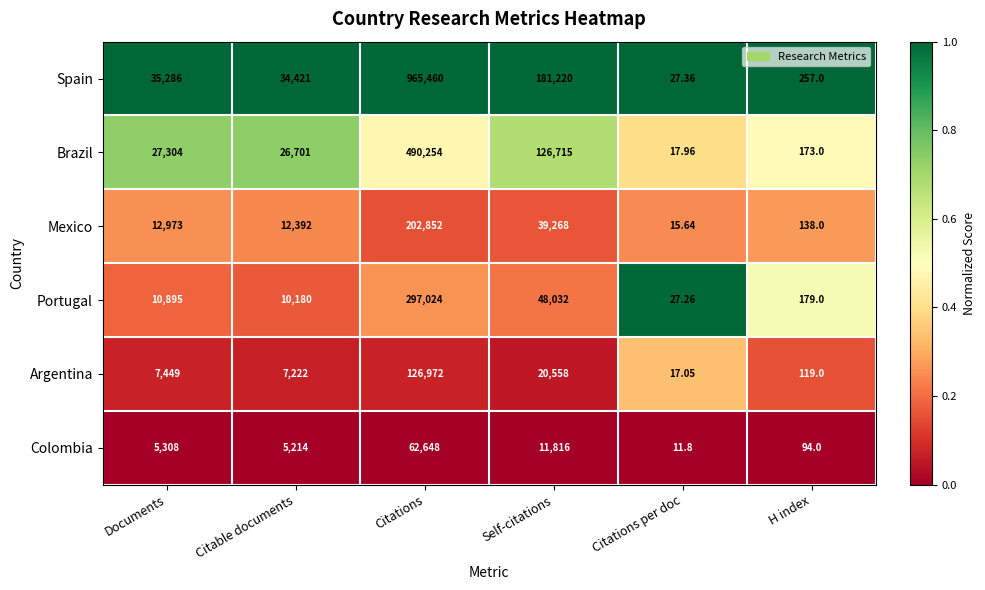

Where is Spain nearest to the value 482743?

Self-citations